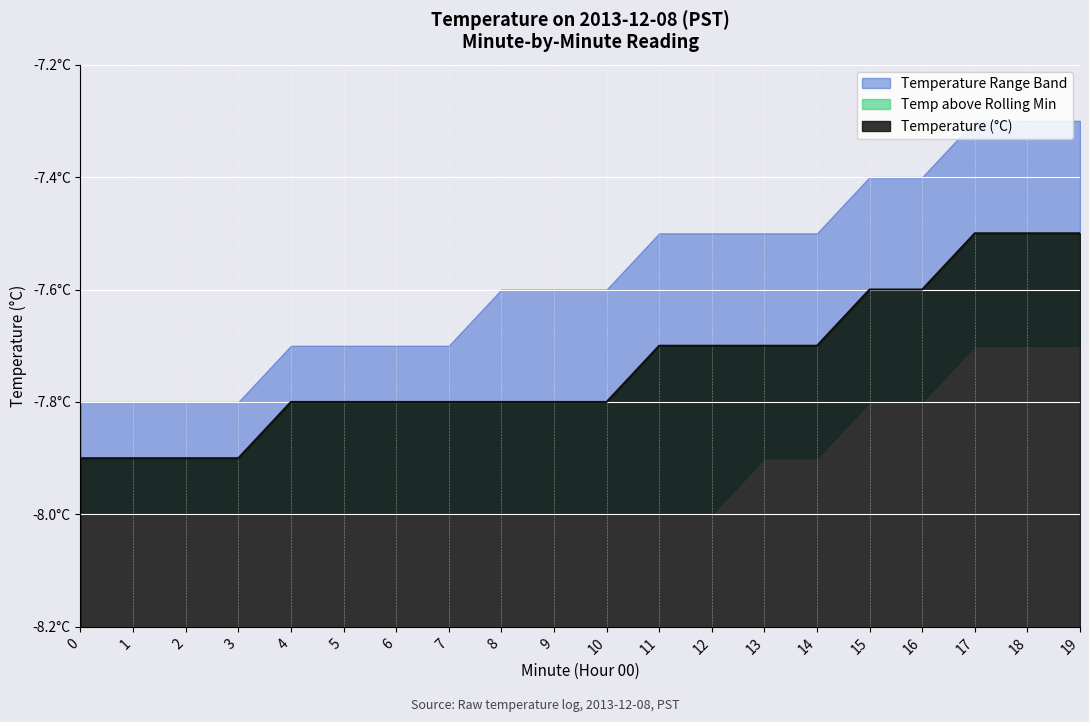

At which label does Rolling Min reach its peak?

17